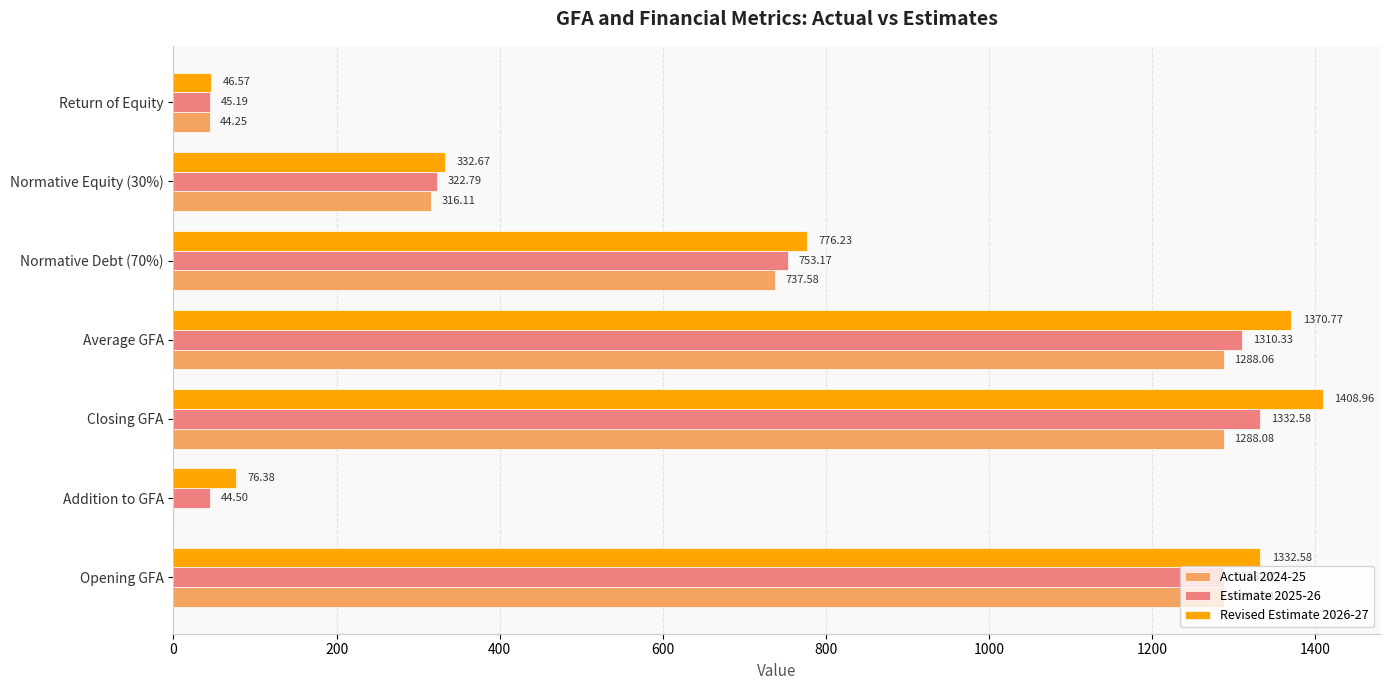

Which series has the largest total across all categories?

Revised Estimate 2026-27